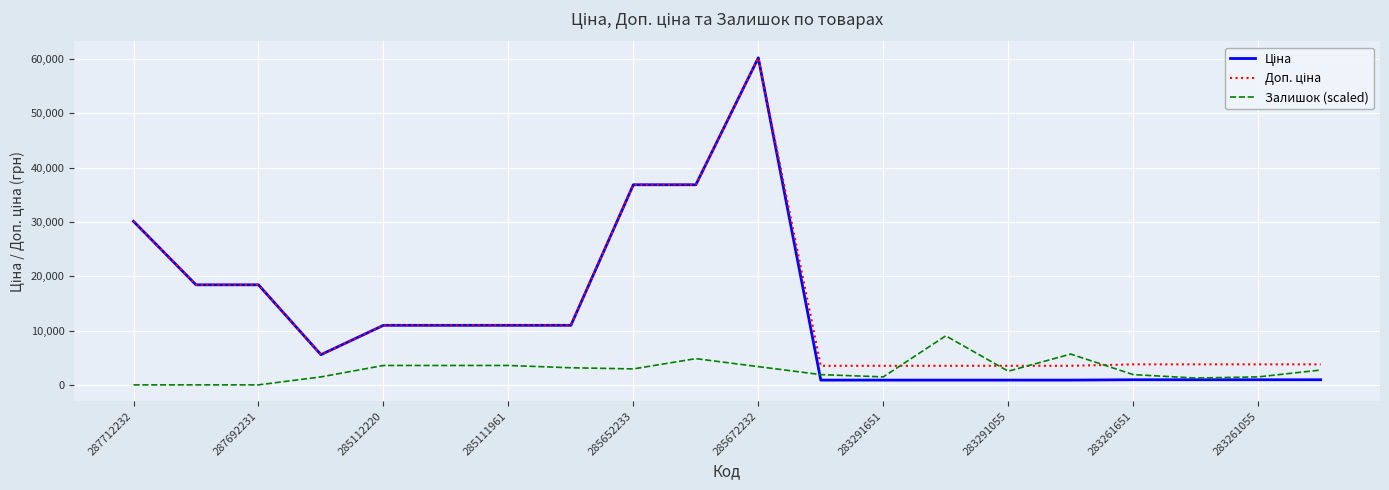

What is the maximum value for Залишок (scaled)?

9030.8